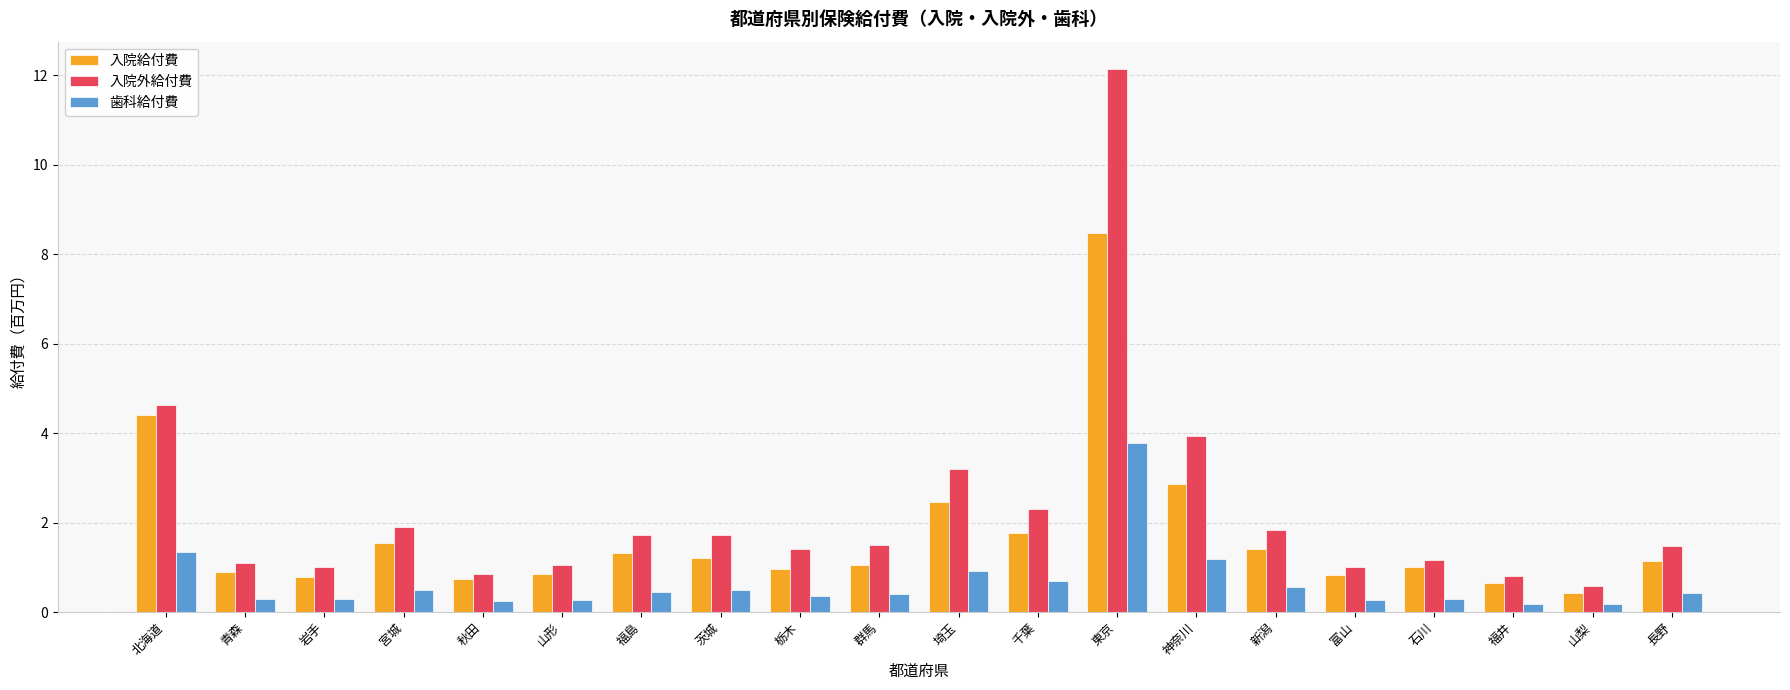

What are all the series names shown in the legend?

入院給付費, 入院外給付費, 歯科給付費